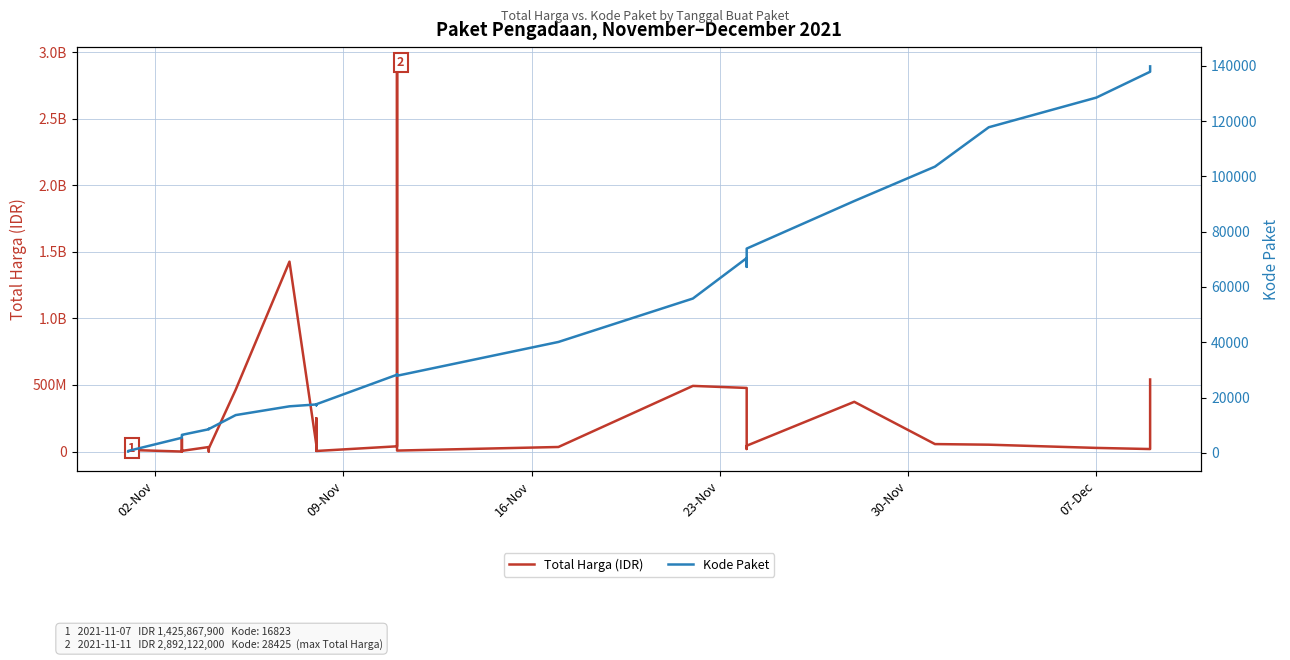

True or false: Total Harga (IDR) and Kode Paket intersect in this chart.

False